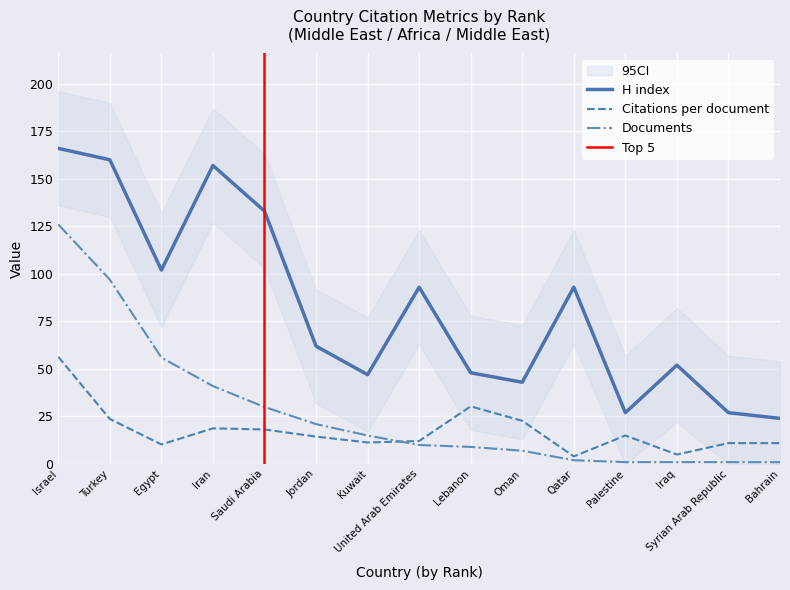

Which category has the highest value in the Citations per document series?

Israel